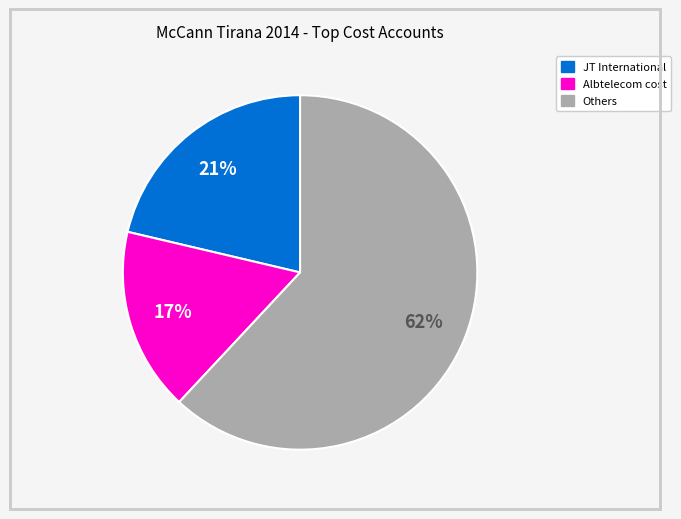

To the nearest percent, what is the average slice percentage?

33%